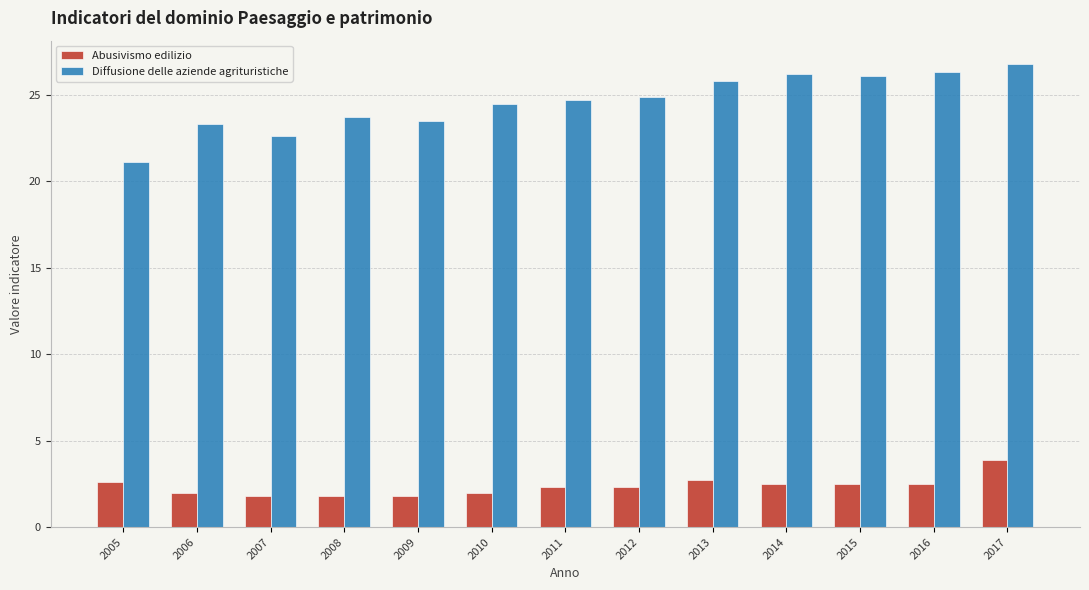

What are all the series names shown in the legend?

Abusivismo edilizio, Diffusione delle aziende agrituristiche